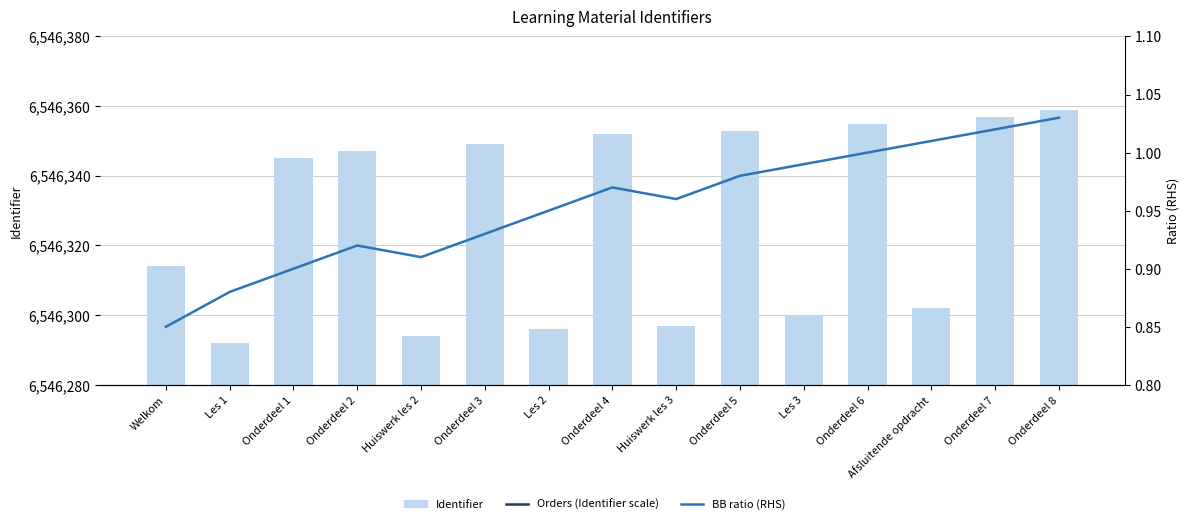

What is the spread (max minus min) of values at Onderdeel 3?

6546348.1